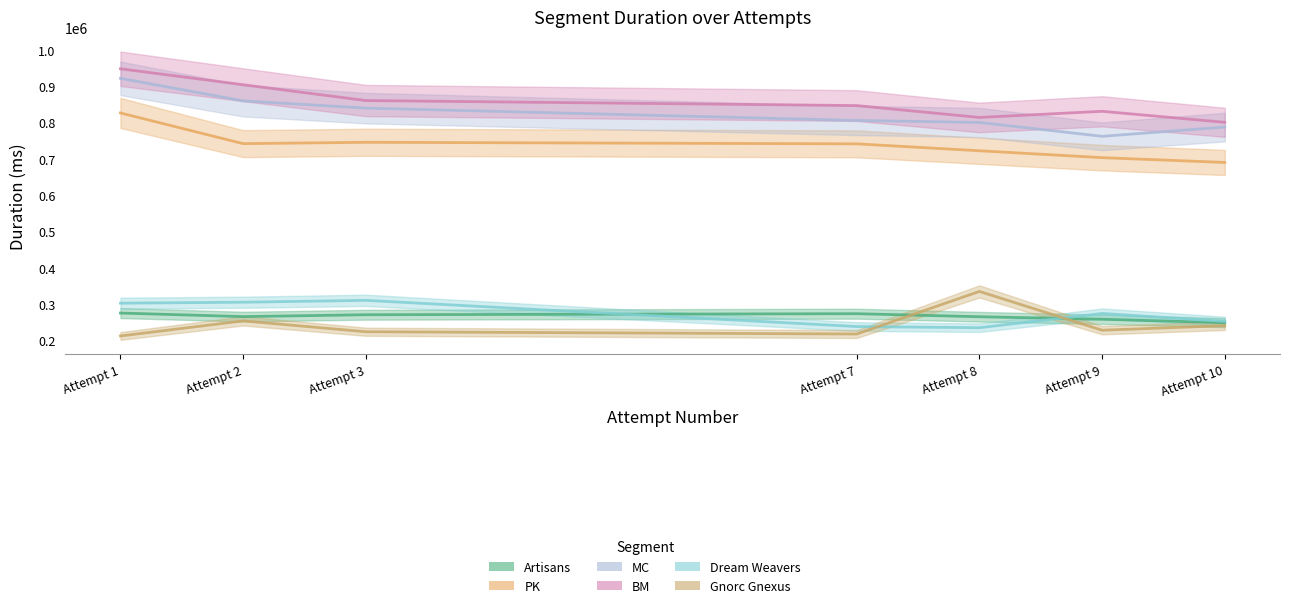

List the labels in order of MC value, smallest first.

Attempt 9, Attempt 10, Attempt 8, Attempt 7, Attempt 3, Attempt 2, Attempt 1